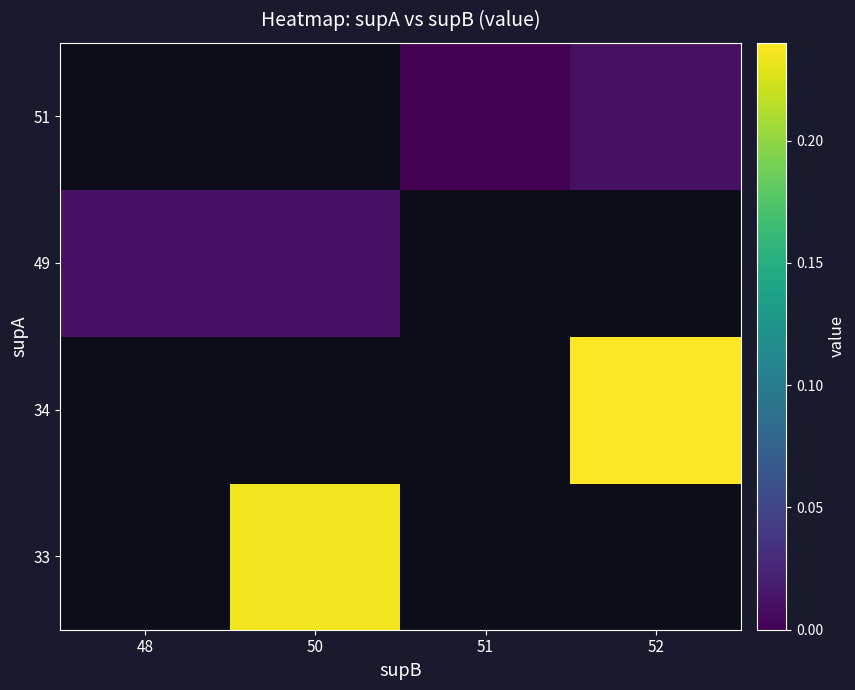

Is the value of 34 at 50 greater than the value of 33 at 52?

No